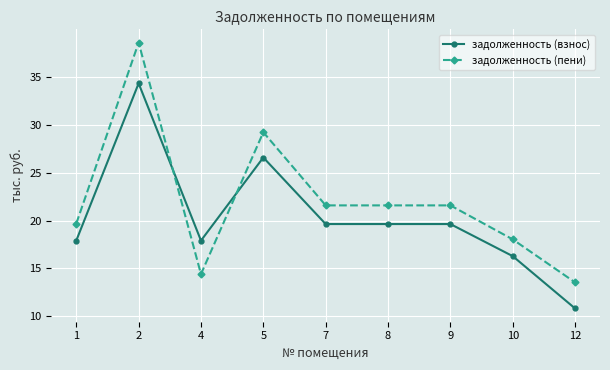

What is the difference between the maximum and second lowest values in the задолженность (пени) series?

24.2